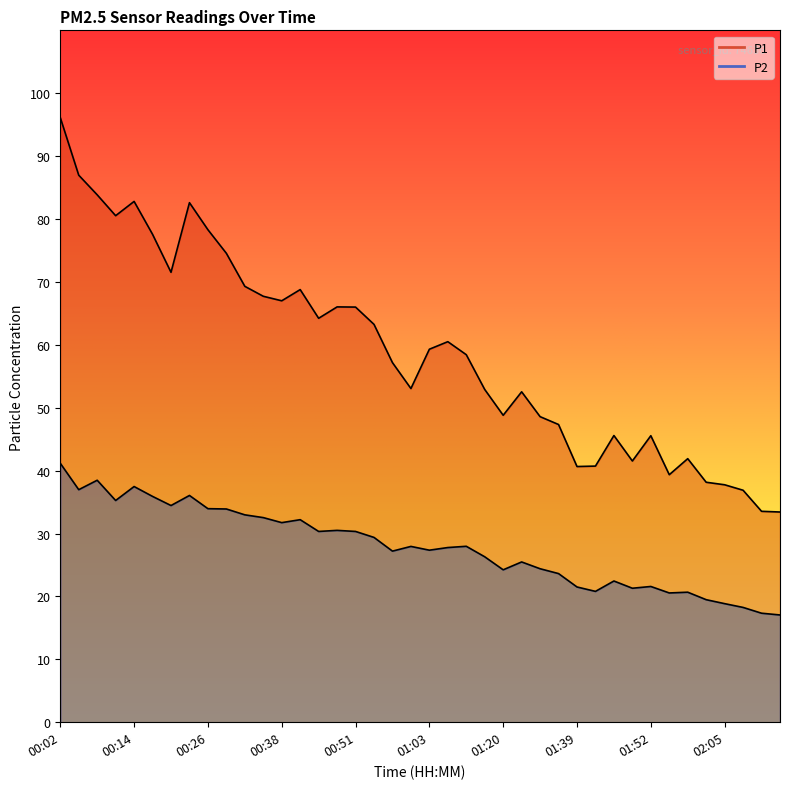

How many interior local valleys does the P1 series have?

9